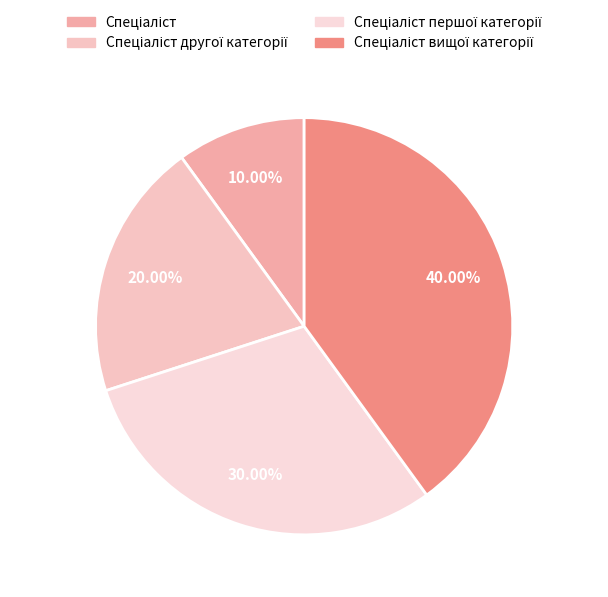

To the nearest percent, what is the difference between the Спеціаліст вищої категорії and Спеціаліст другої категорії slice percentages?

20%